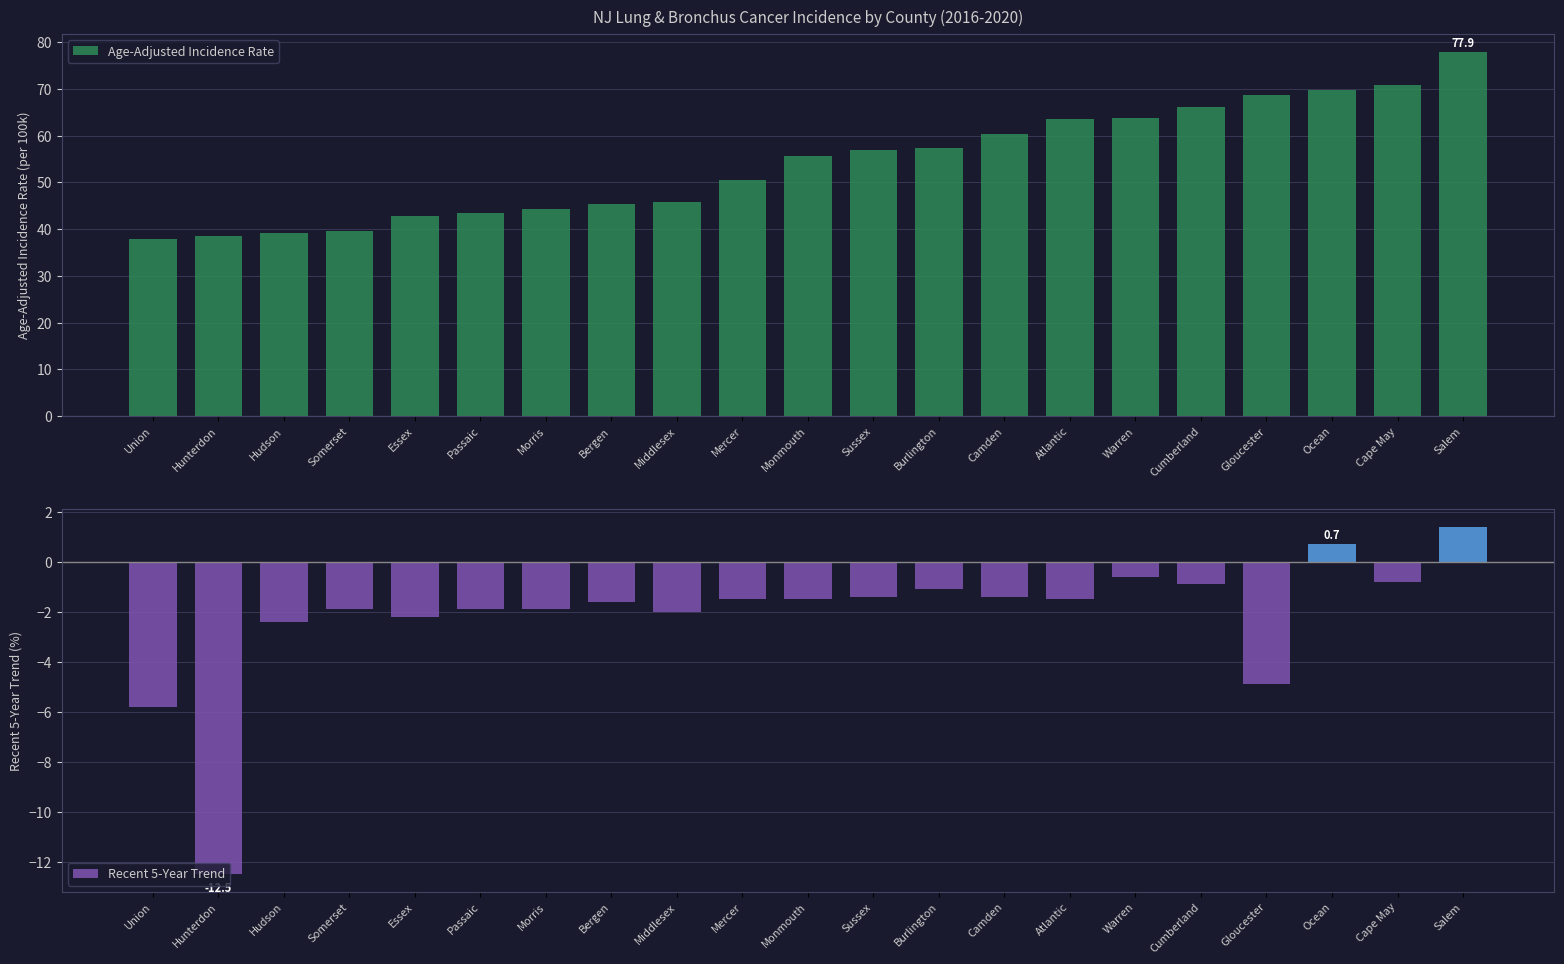

What is the label of the 2nd bar from the left?

Hunterdon